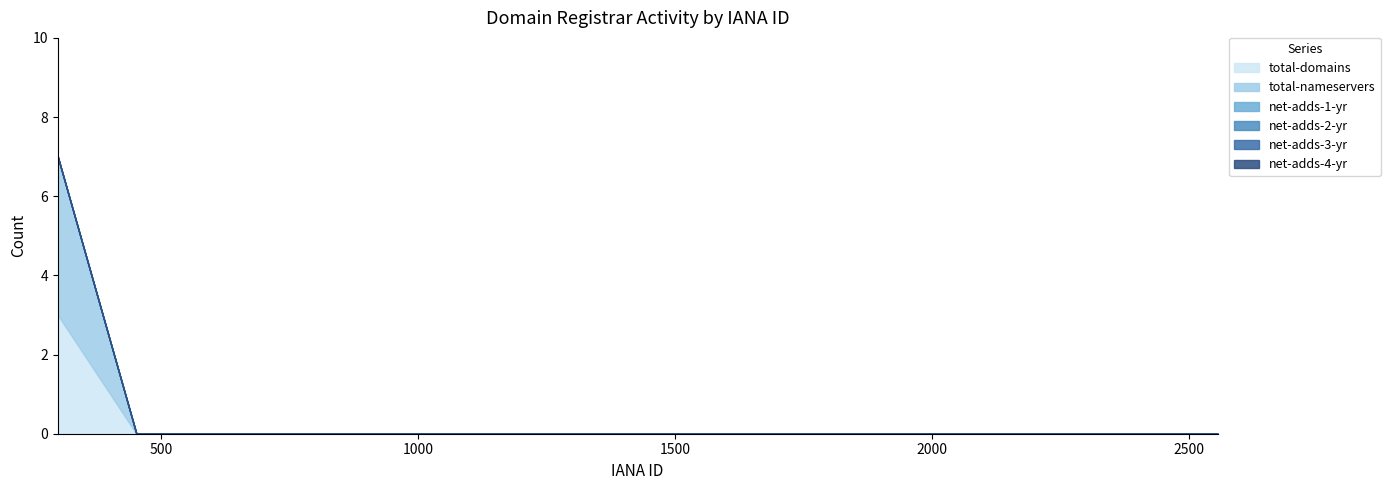

Does the chart have visible grid lines?

No